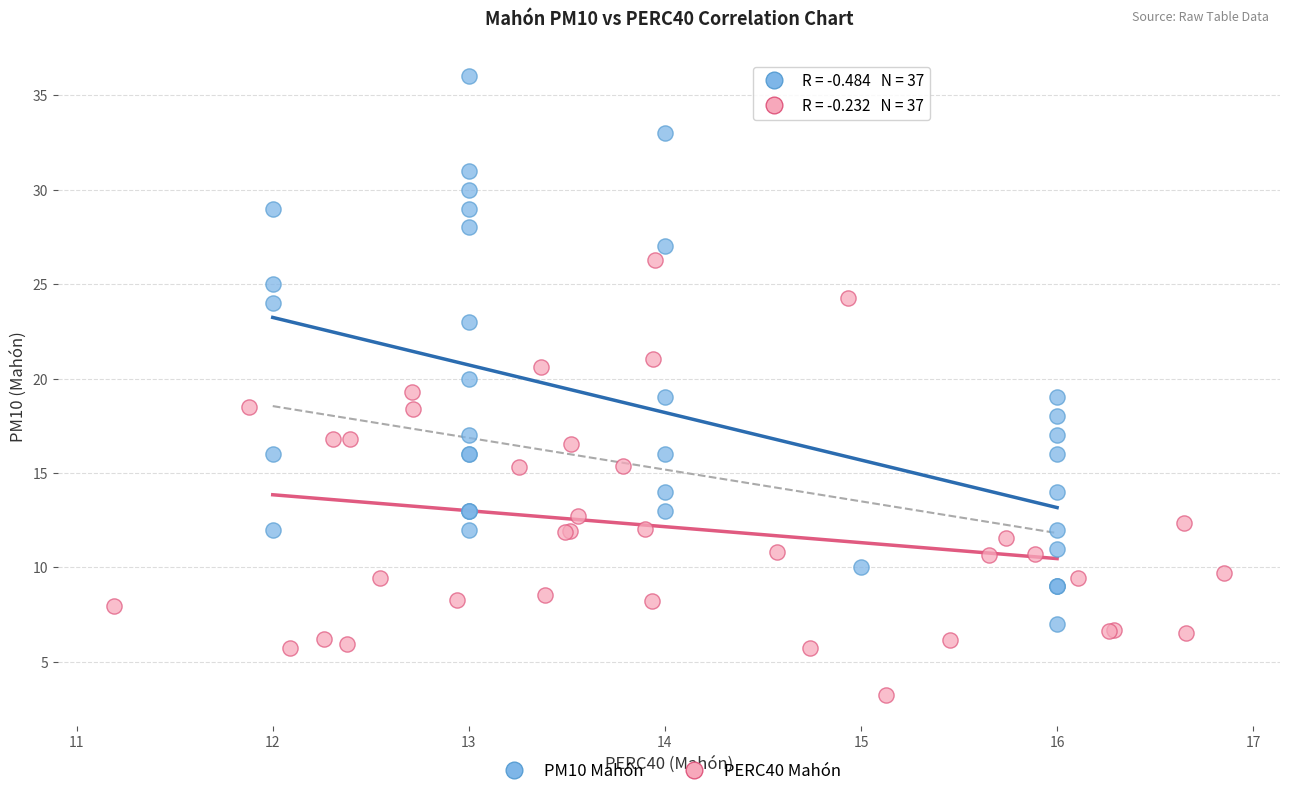

Which series reaches the minimum Y coordinate?

PERC40 Mahón